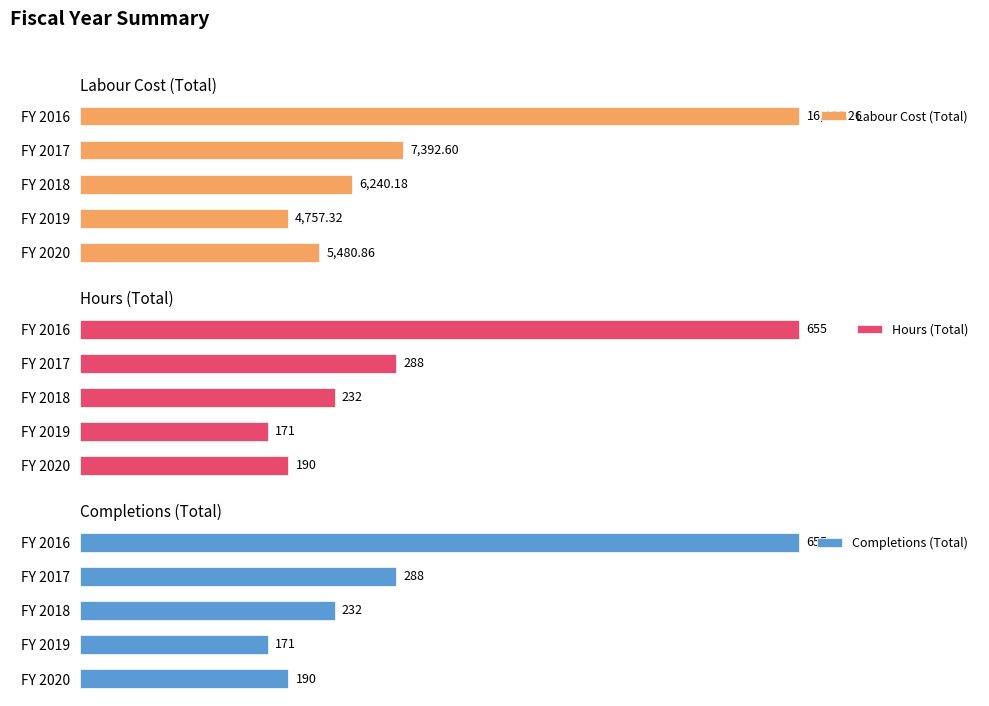

Which series has the widest spread of values?

Labour Cost (Total)